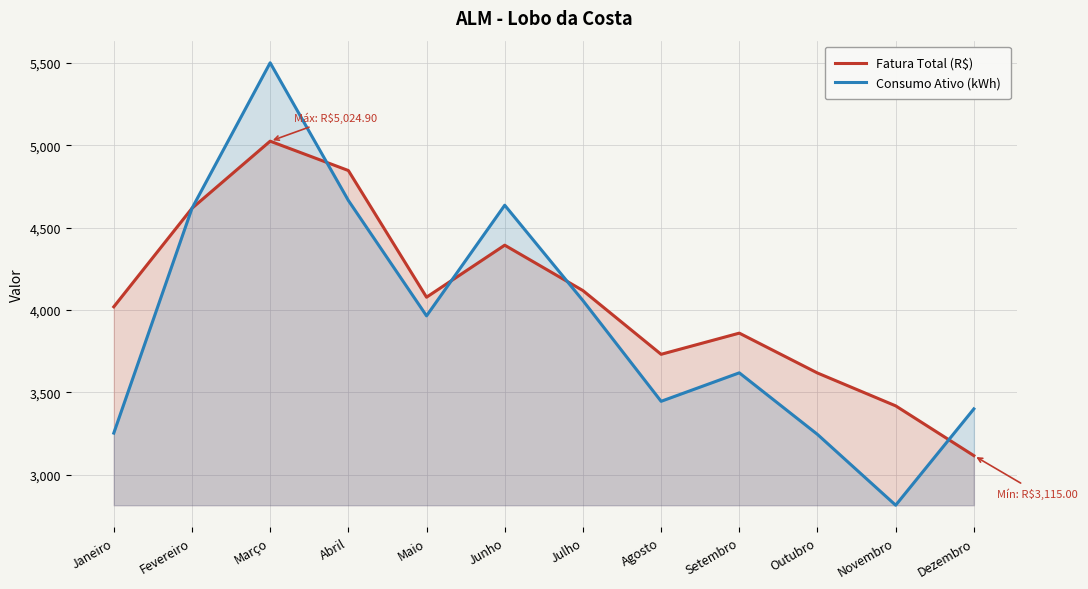

What position from the left is Janeiro?

1